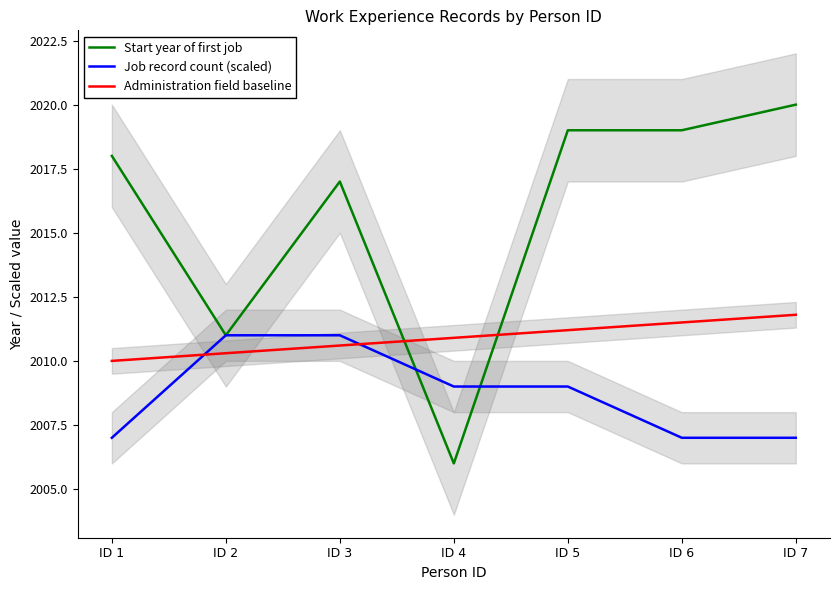

How many values in the Administration field baseline series exceed 2010?

6